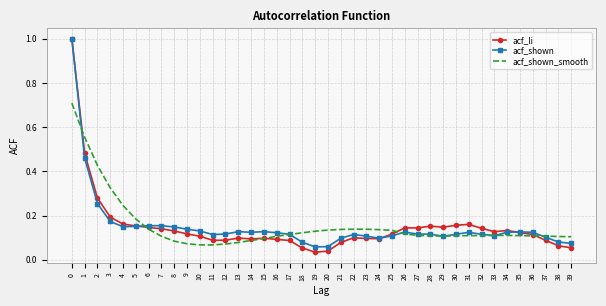

What is the total value across all series at 1?

1.5